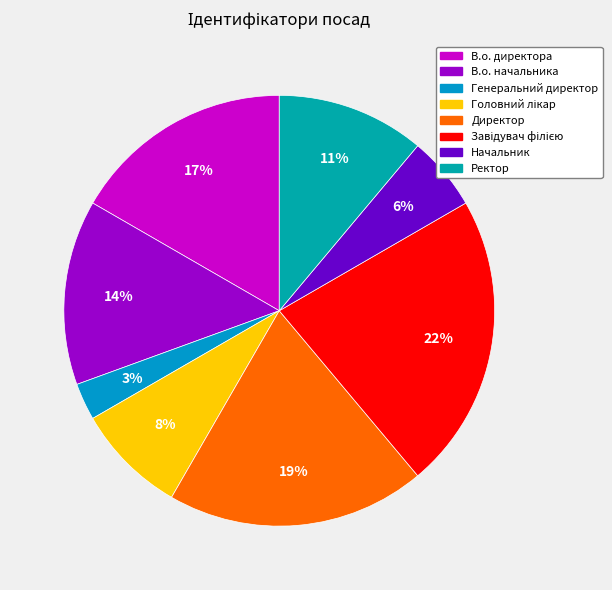

How many segments does this pie chart have?

8